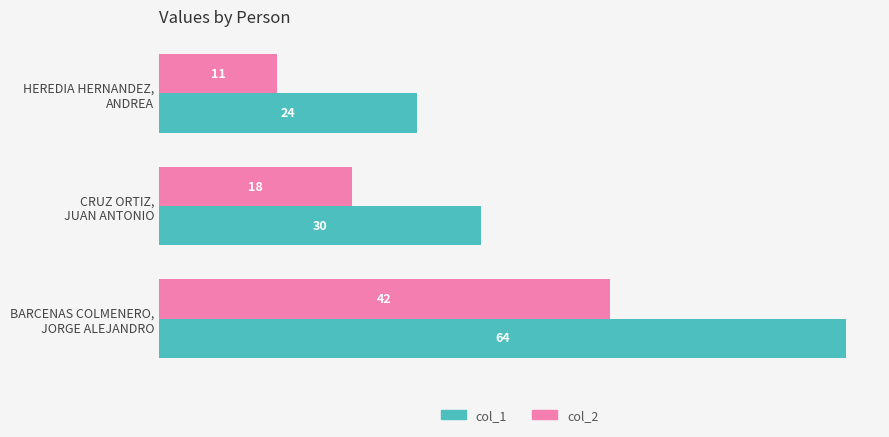

What is the highest value of the col_2 series?

42